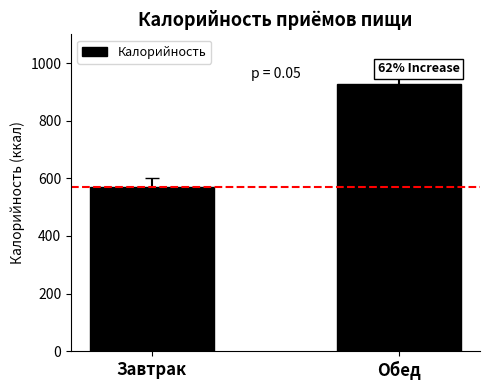

Reading left to right, list all the values displayed in this chart.

Завтрак=571	Обед=928